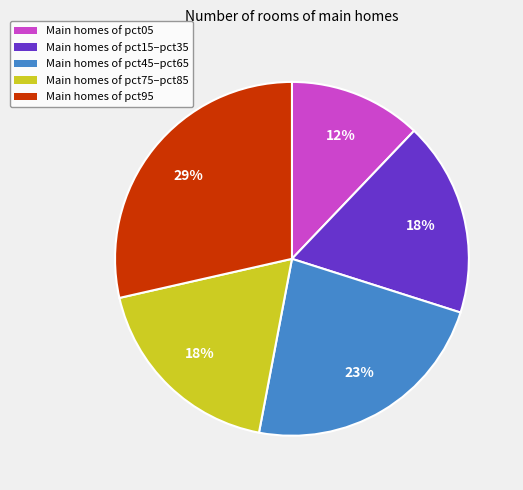

Is there any slice that represents more than half of the pie?

No